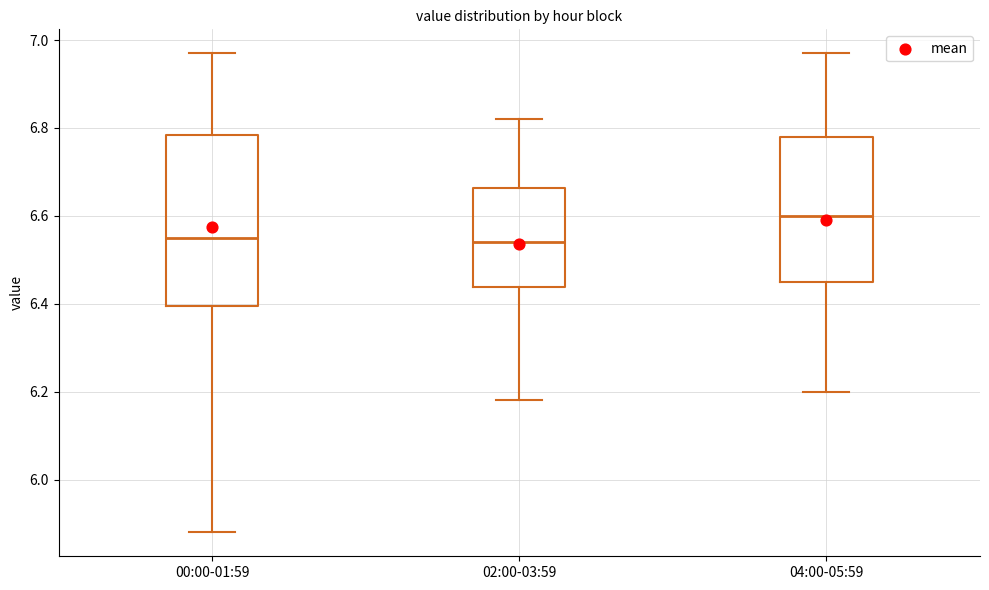

Which box has the highest median line?

04:00-05:59